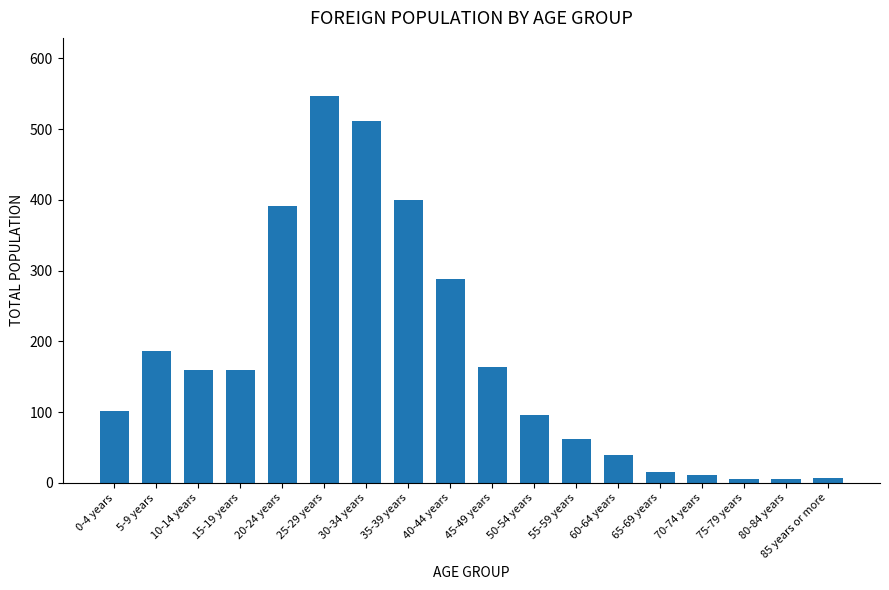

How many data points does each series have?

18